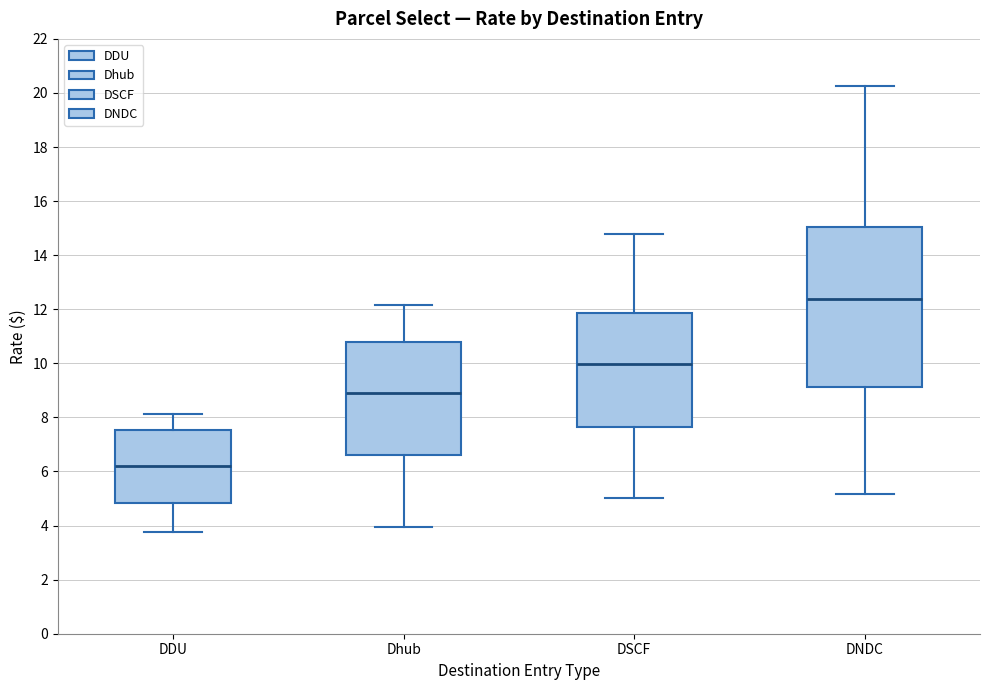

Reading left to right, transcribe this box plot: for each box, give where its median line is, the range the box spans, and where its two whiskers end, as read against the y-axis. The values are not printed on the chart, so give them approximately, as read against the axis.

DDU: median 6.2, box 4.8 to 7.6, whiskers 3.8 to 8.2
Dhub: median 9.0, box 6.6 to 10.8, whiskers 4.0 to 12.2
DSCF: median 10.0, box 7.6 to 11.8, whiskers 5.0 to 14.8
DNDC: median 12.4, box 9.2 to 15.0, whiskers 5.2 to 20.2